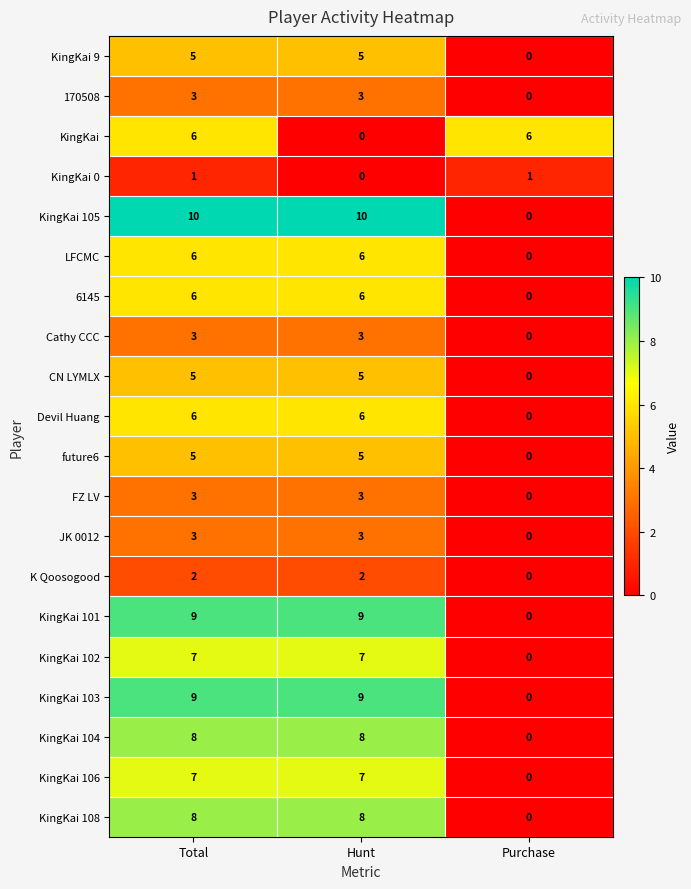

Which series has the largest range (max minus min)?

KingKai 105